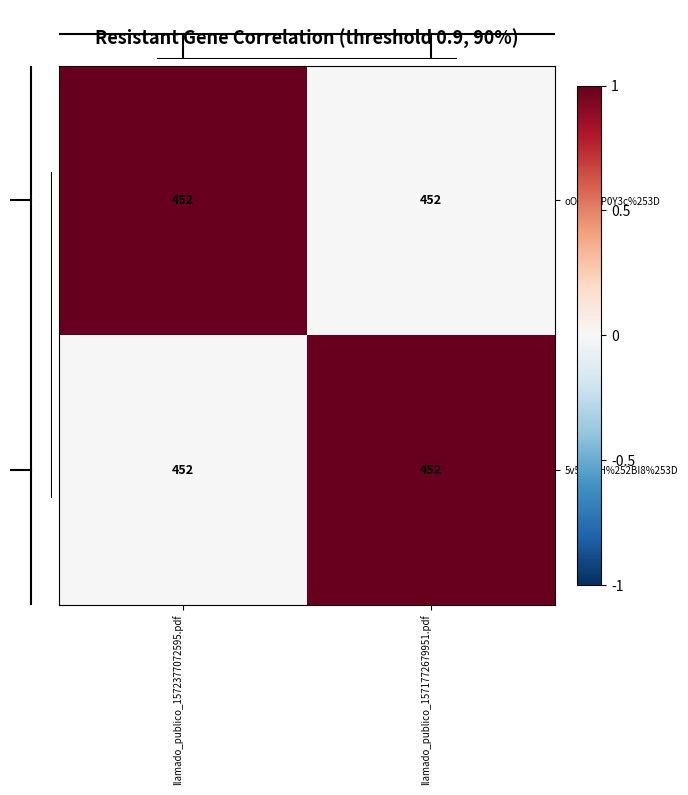

At which label does 5v5iYLoH%252BI8%253D reach its minimum?

llamado_publico_1572377072595.pdf